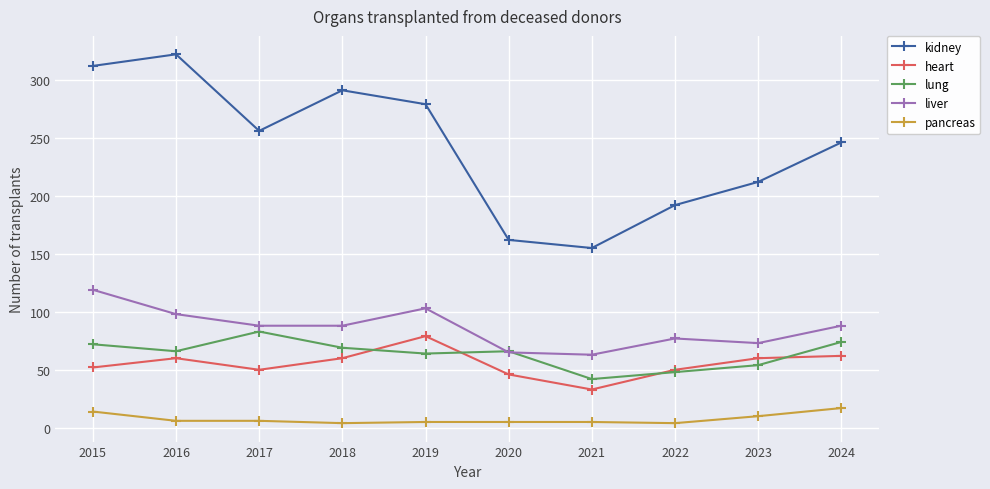

At which category does the chart reach its peak across all series?

2016